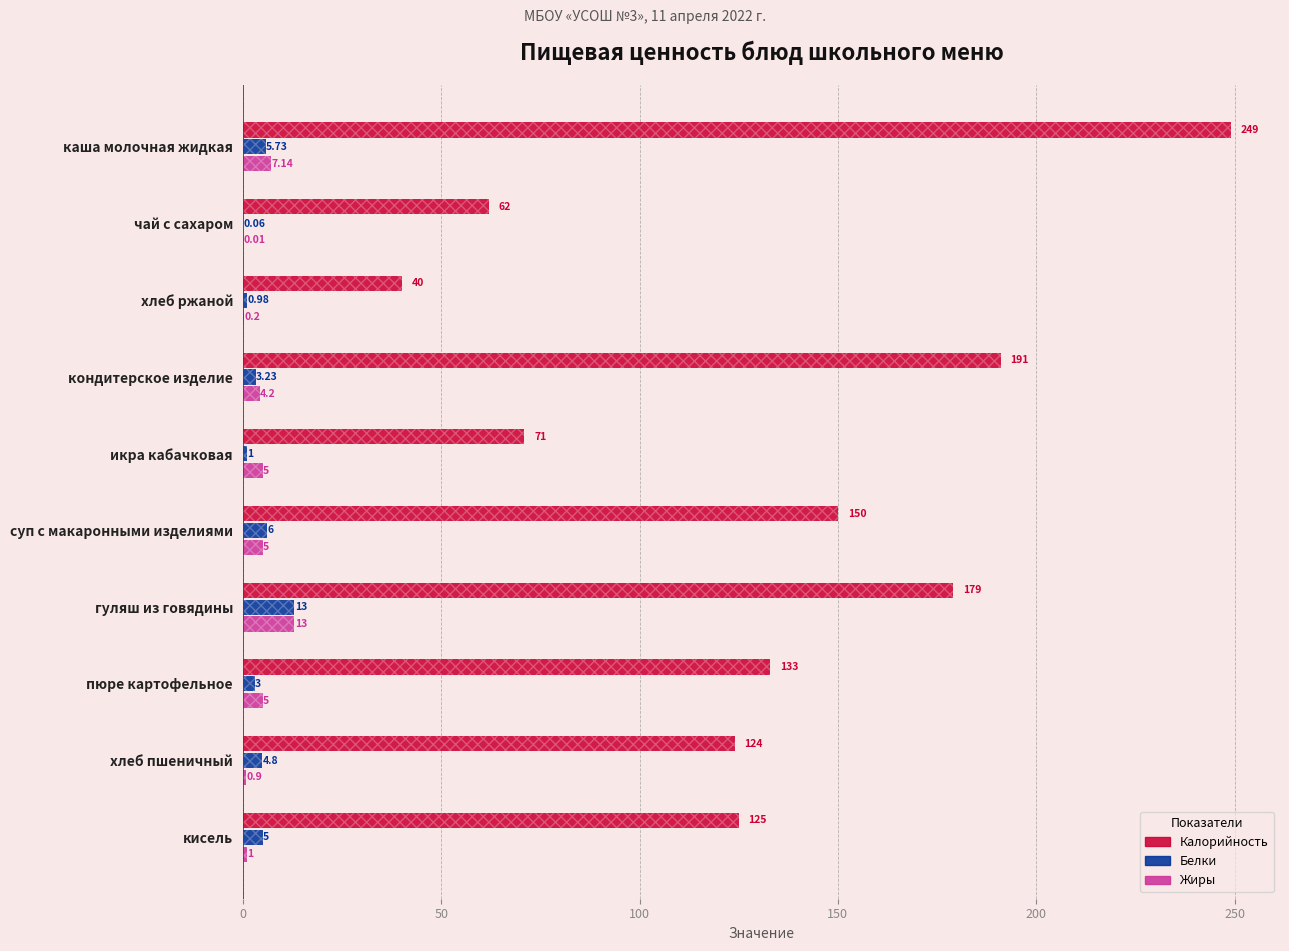

The Калорийность series shows 39.7 at хлеб пшеничный. True or false?

False